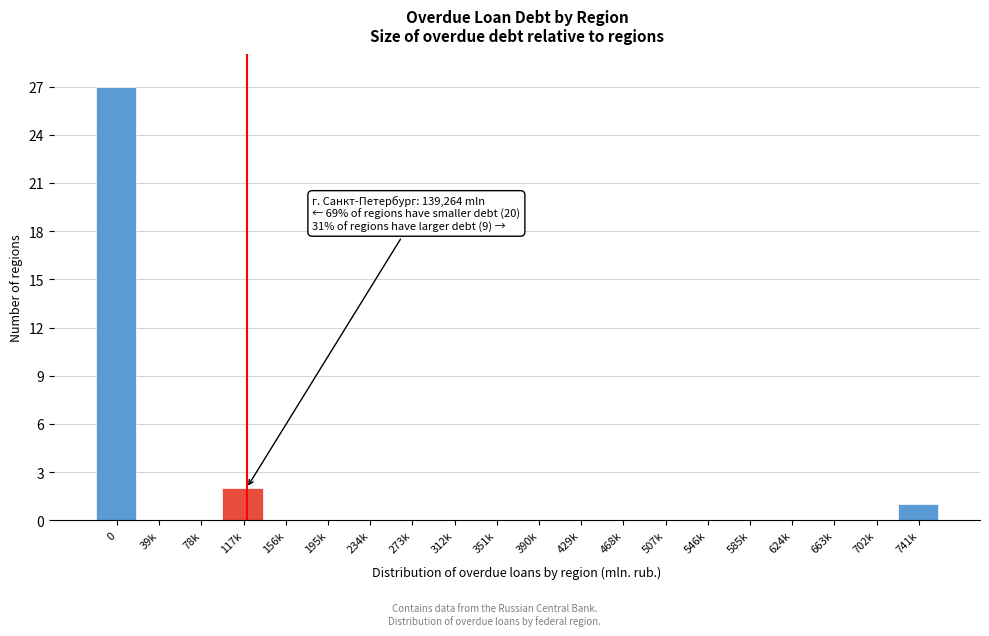

Reading right to left, list all the values displayed in this chart.

741k=1	702k=0	663k=0	624k=0	585k=0	546k=0	507k=0	468k=0	429k=0	390k=0	351k=0	312k=0	273k=0	234k=0	195k=0	156k=0	117k=2	78k=0	39k=0	0=27